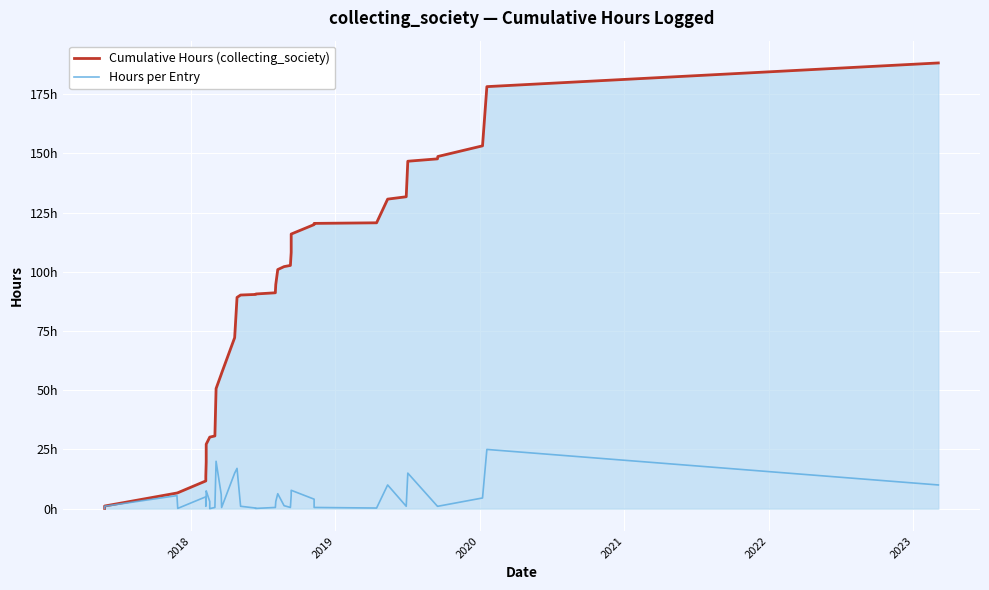

True or false: Hours per Entry and Cumulative Hours (collecting_society) cross at least once.

False